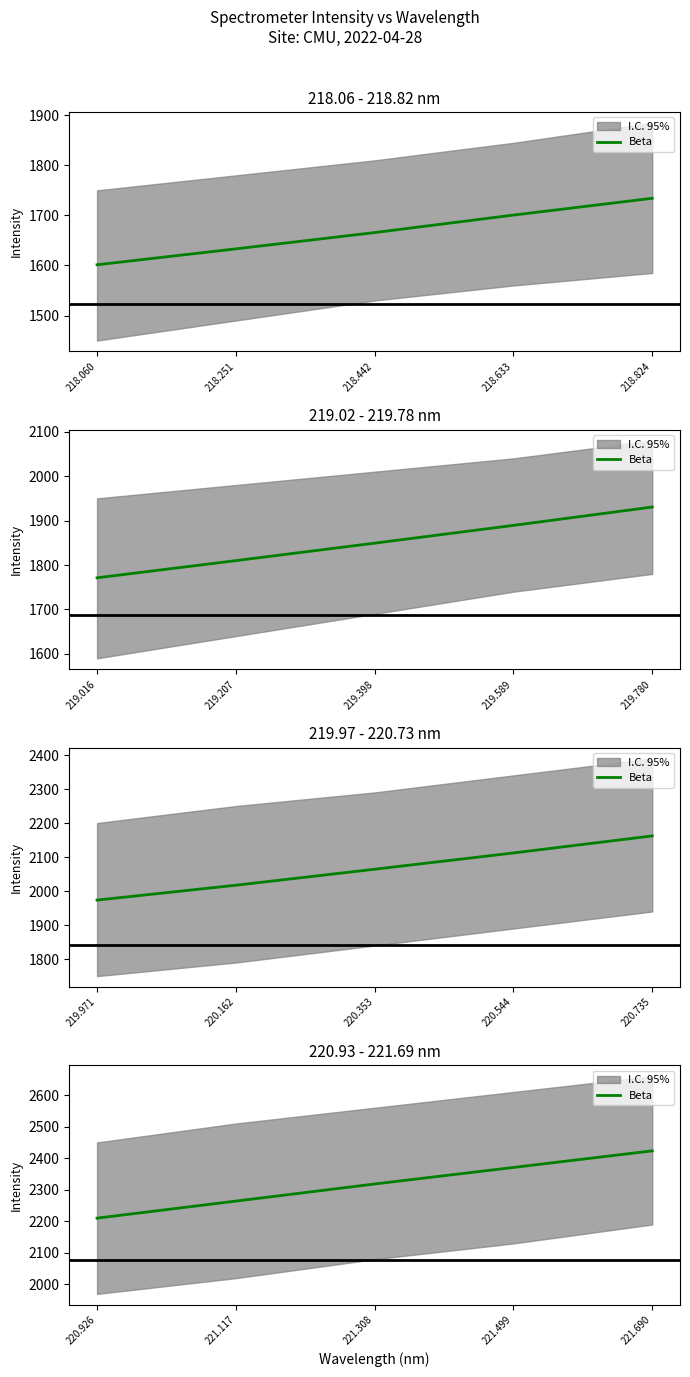

Count the number of categories in the chart.

5